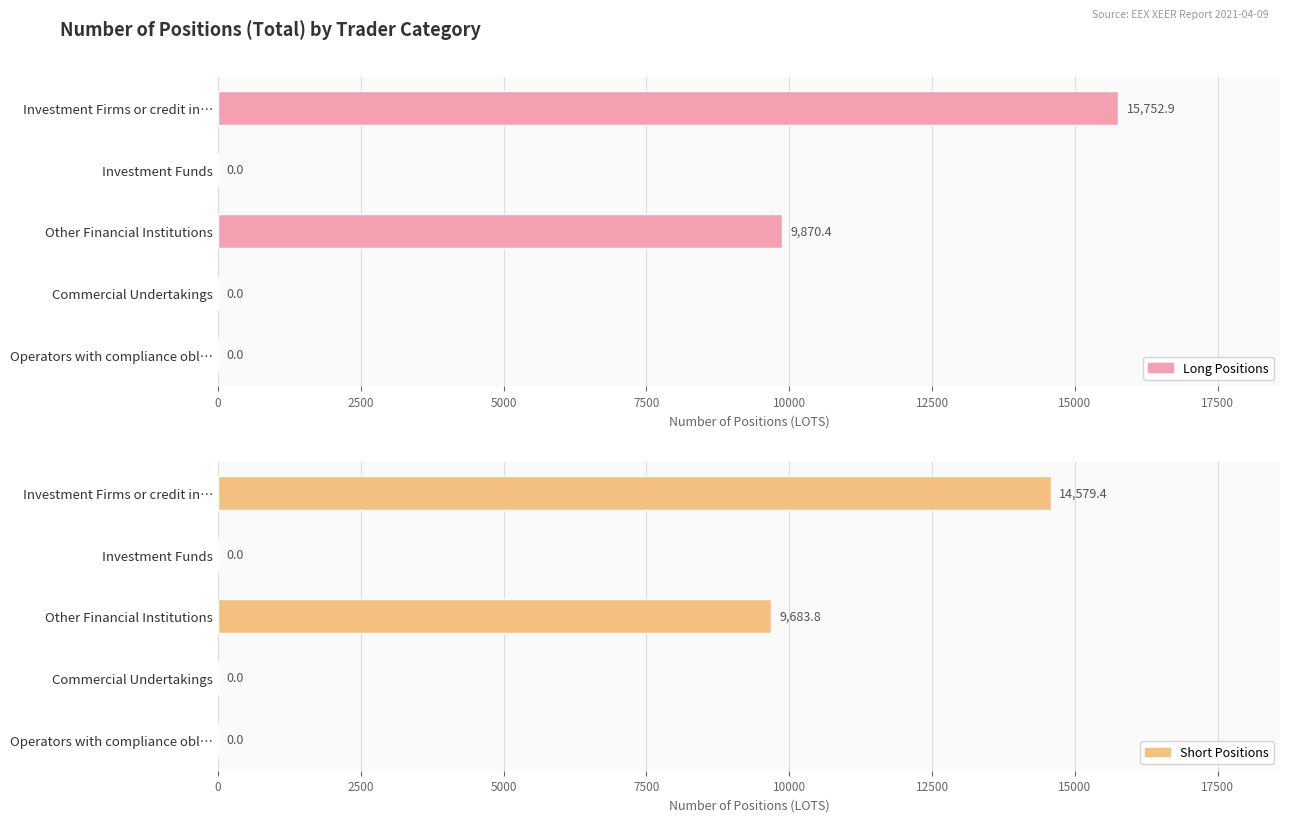

What are all the series names shown in the legend?

Long Positions, Short Positions